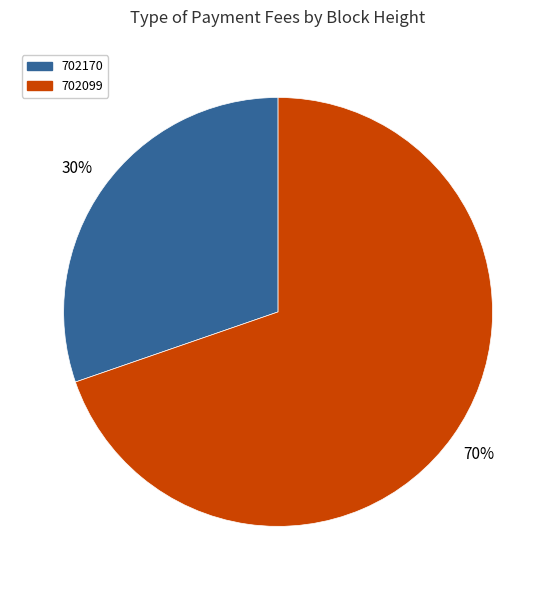

True or false: 702099 accounts for 83% of the total.

False